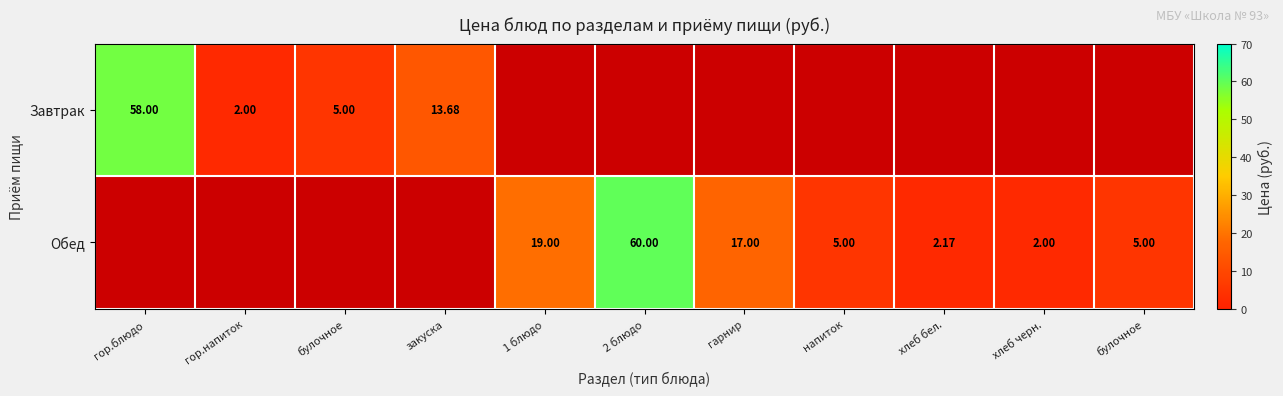

What is the maximum value shown in the chart?

60.0